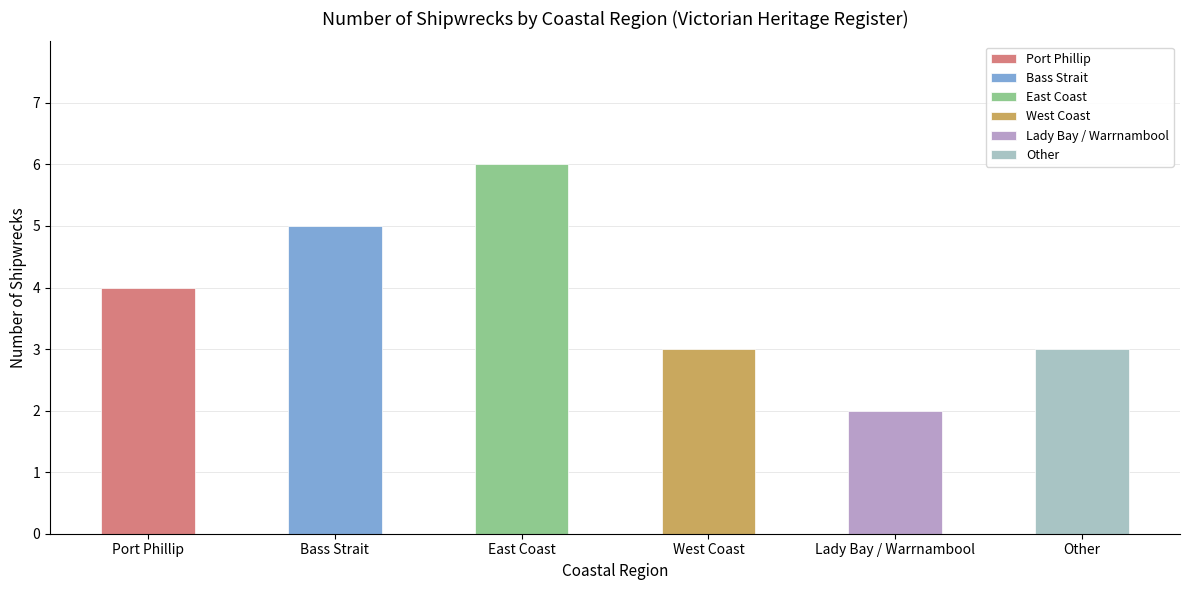

Which category has the lowest value across all series?

Lady Bay / Warrnambool